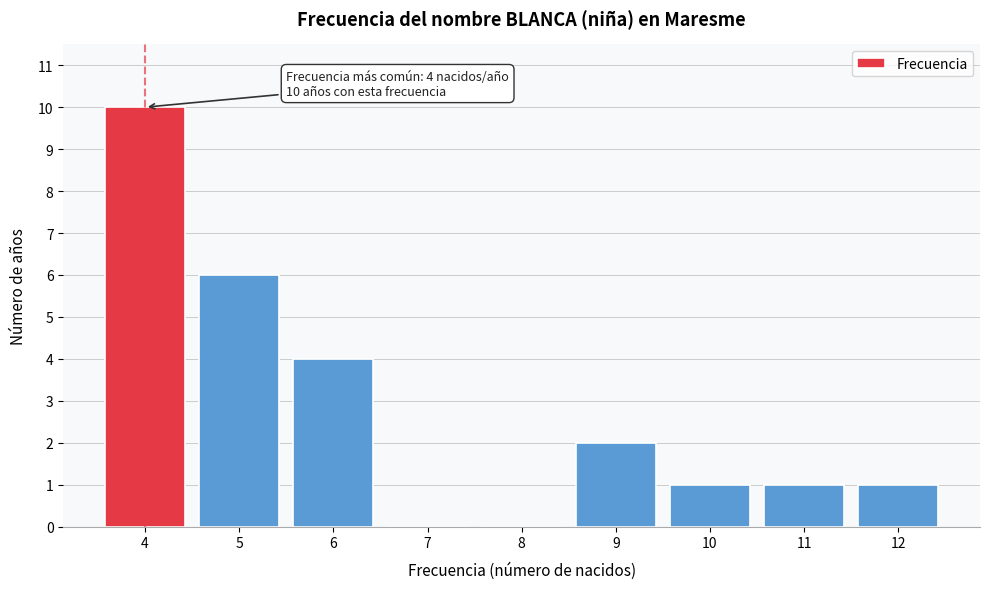

Reading left to right, extract all data points from this chart.

4=10	5=6	6=4	7=0	8=0	9=2	10=1	11=1	12=1